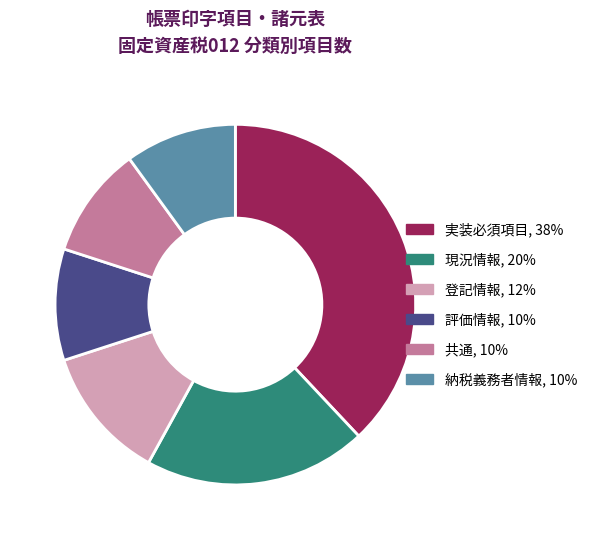

The 納税義務者情報 slice represents 10% of the pie. True or false?

True